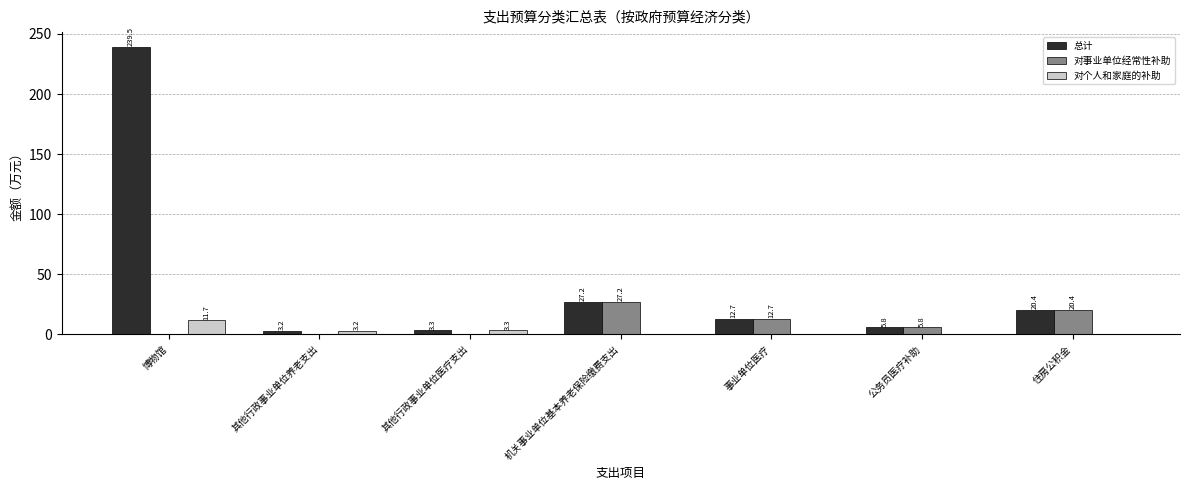

Is the value of 对事业单位经常性补助 at 博物馆 greater than the value of 总计 at 住房公积金?

No